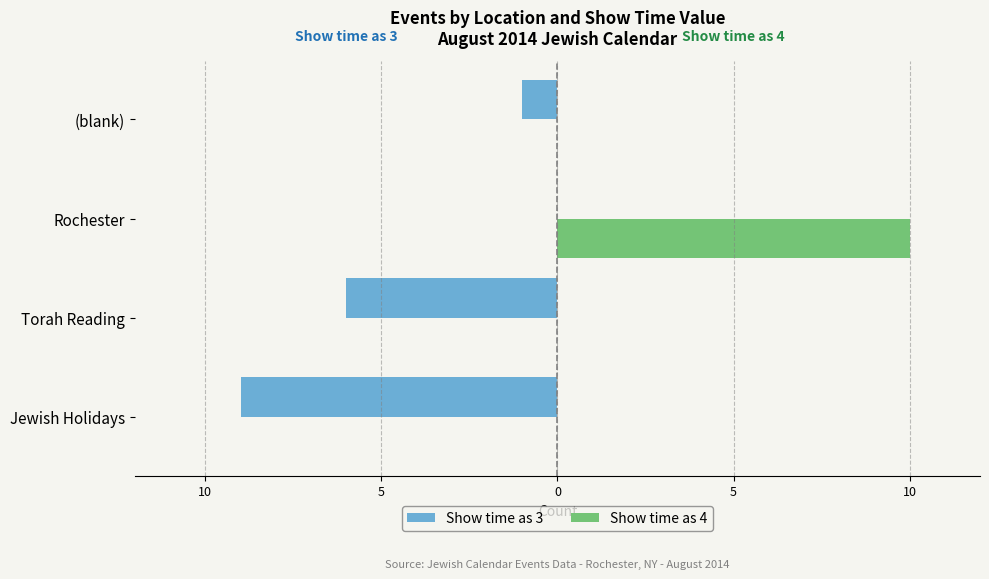

What is the difference between the second highest and second lowest values in the Show time as 3 series?

5